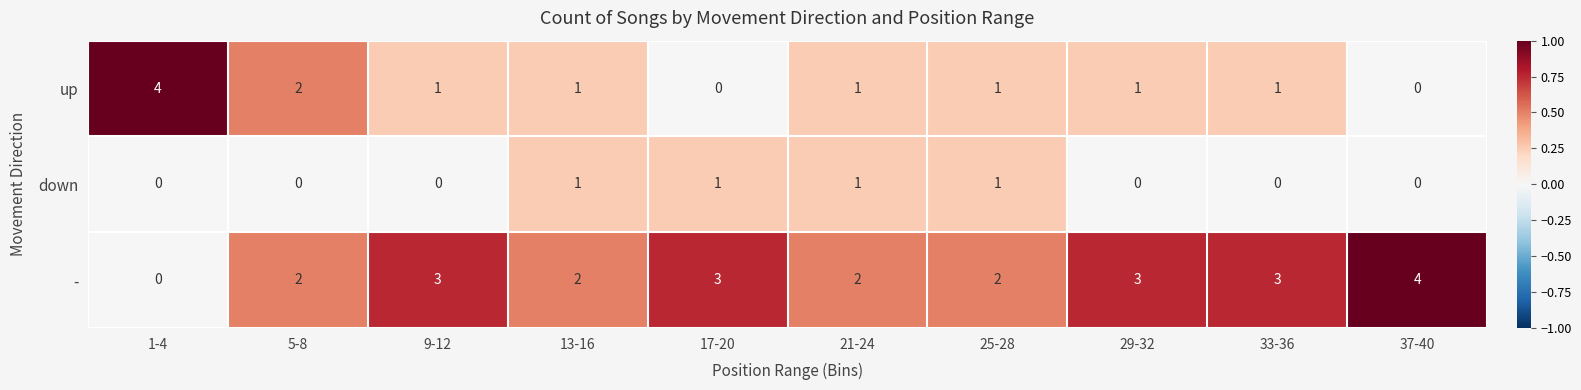

Is it true that up equals 1 at 29-32?

True